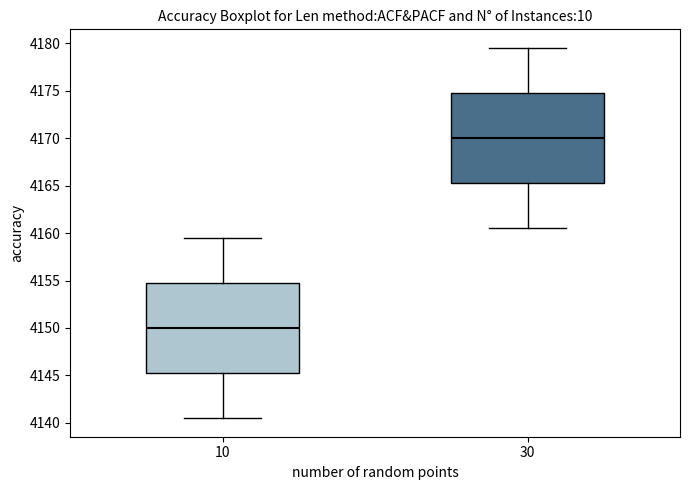

Reading left to right, read every box against the y-axis: the position of its median line, the range the box covers, and the ends of its whiskers. The values are not printed on the chart, so give them approximately, as read against the axis.

10: median 4150.0, box 4145.5 to 4155.0, whiskers 4140.5 to 4159.5
30: median 4170.0, box 4165.5 to 4175.0, whiskers 4160.5 to 4179.5